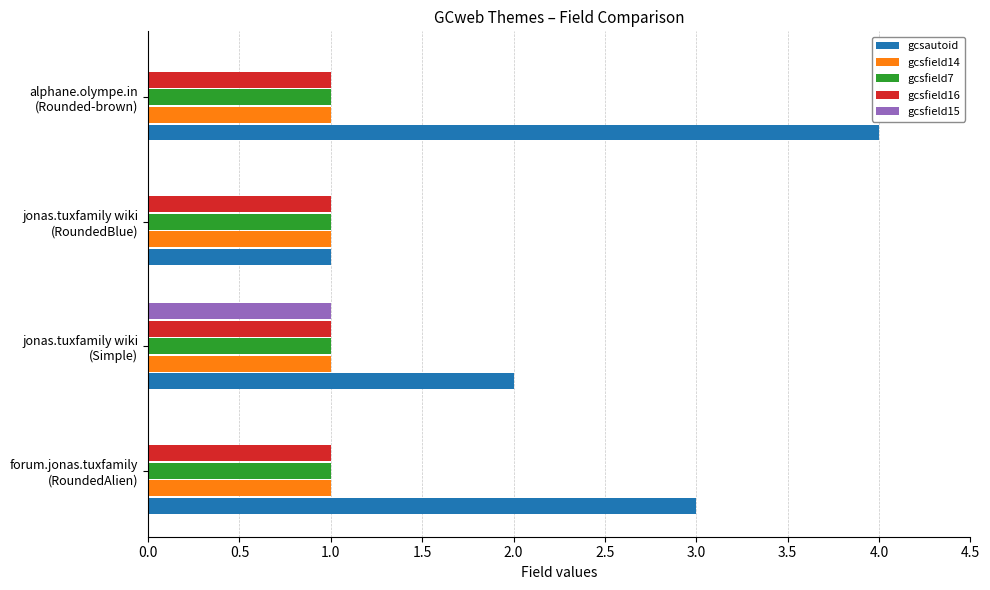

Count the number of data series in this chart.

5